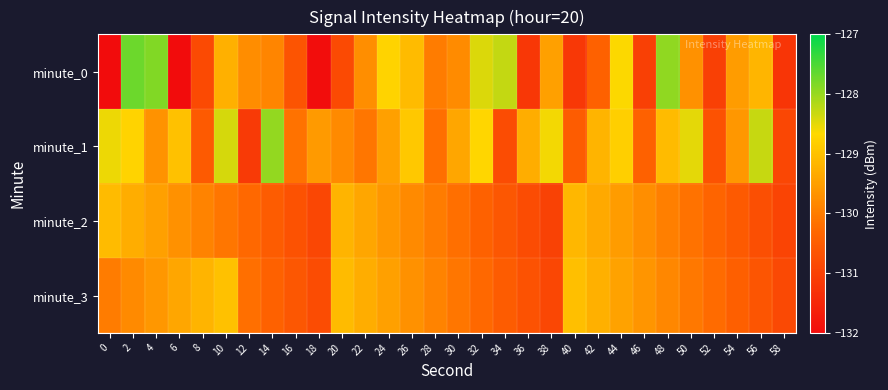

Reading left to right, what are all the values shown in this chart?

minute_0: 0=-218.5	2=-127.7	4=-127.8	6=-132.1	8=-130.8	10=-129.3	12=-129.8	14=-129.9	16=-130.7	18=-132.0	20=-130.8	22=-129.7	24=-128.7	26=-129.1	28=-130.0	30=-129.8	32=-128.4	34=-128.3	36=-131.2	38=-129.5	40=-131.2	42=-130.4	44=-128.7	46=-131.0	48=-127.9	50=-129.7	52=-131.0	54=-129.5	56=-129.2	58=-131.2
minute_1: 0=-128.5	2=-128.8	4=-129.7	6=-129.0	8=-130.5	10=-128.4	12=-131.1	14=-128.0	16=-130.2	18=-129.6	20=-129.8	22=-130.1	24=-129.5	26=-128.9	28=-130.2	30=-129.4	32=-128.7	34=-130.8	36=-129.3	38=-128.6	40=-130.5	42=-129.2	44=-128.8	46=-130.4	48=-129.1	50=-128.5	52=-130.7	54=-129.6	56=-128.3	58=-130.9
minute_2: 0=-129.1	2=-129.3	4=-129.5	6=-129.7	8=-129.9	10=-130.1	12=-130.3	14=-130.5	16=-130.7	18=-130.9	20=-129.2	22=-129.4	24=-129.6	26=-129.8	28=-130.0	30=-130.2	32=-130.4	34=-130.6	36=-130.8	38=-131.0	40=-129.2	42=-129.3	44=-129.6	46=-129.8	48=-129.9	50=-130.2	52=-130.3	54=-130.6	56=-130.8	58=-130.9
minute_3: 0=-130.0	2=-129.8	4=-129.6	6=-129.4	8=-129.2	10=-129.0	12=-130.2	14=-130.4	16=-130.6	18=-130.8	20=-129.1	22=-129.3	24=-129.5	26=-129.7	28=-129.9	30=-130.1	32=-130.3	34=-130.5	36=-130.7	38=-130.9	40=-129.1	42=-129.2	44=-129.4	46=-129.7	48=-129.8	50=-130.1	52=-130.2	54=-130.4	56=-130.7	58=-130.8